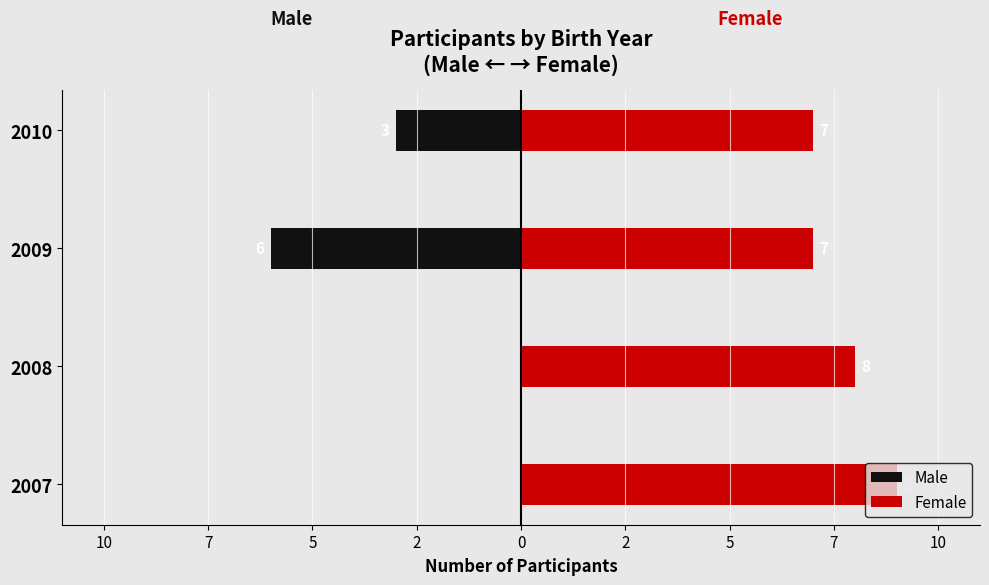

Reading left to right, extract all data points from this chart.

Male: 0	0	-6	-3
Female: 9	8	7	7